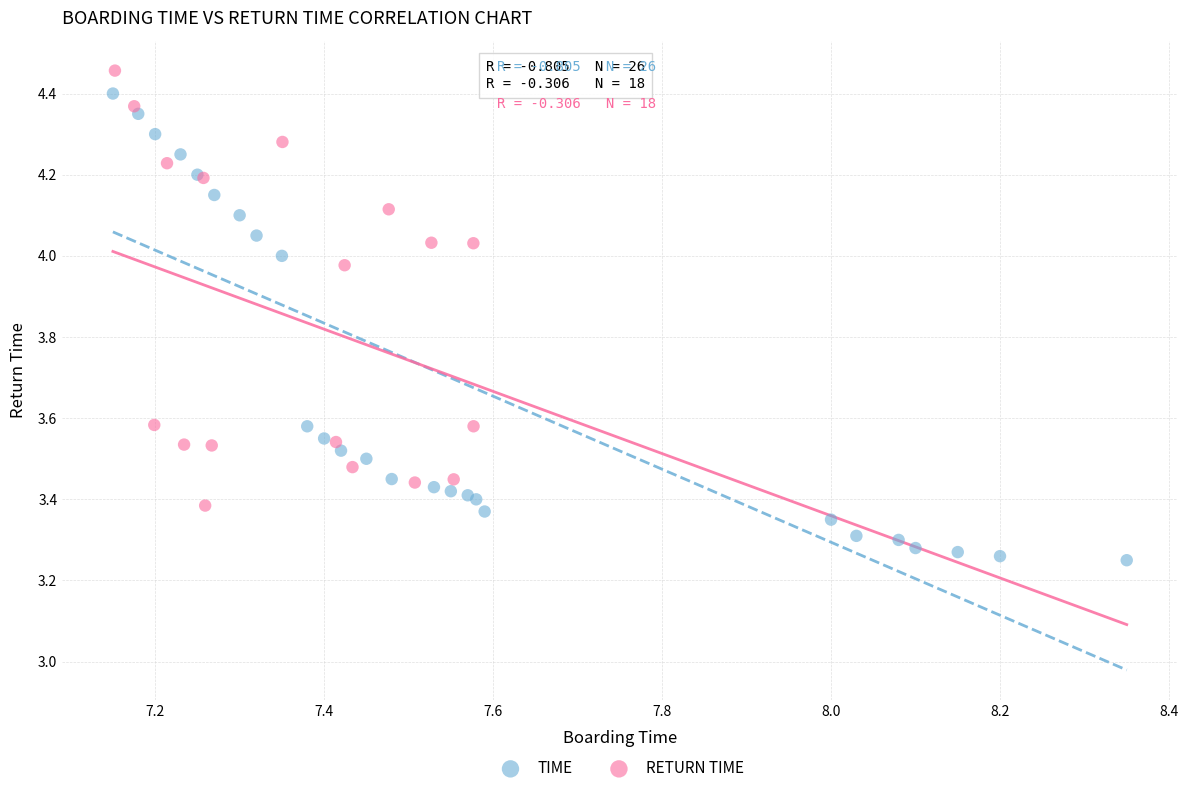

Which series reaches the minimum Y coordinate?

TIME